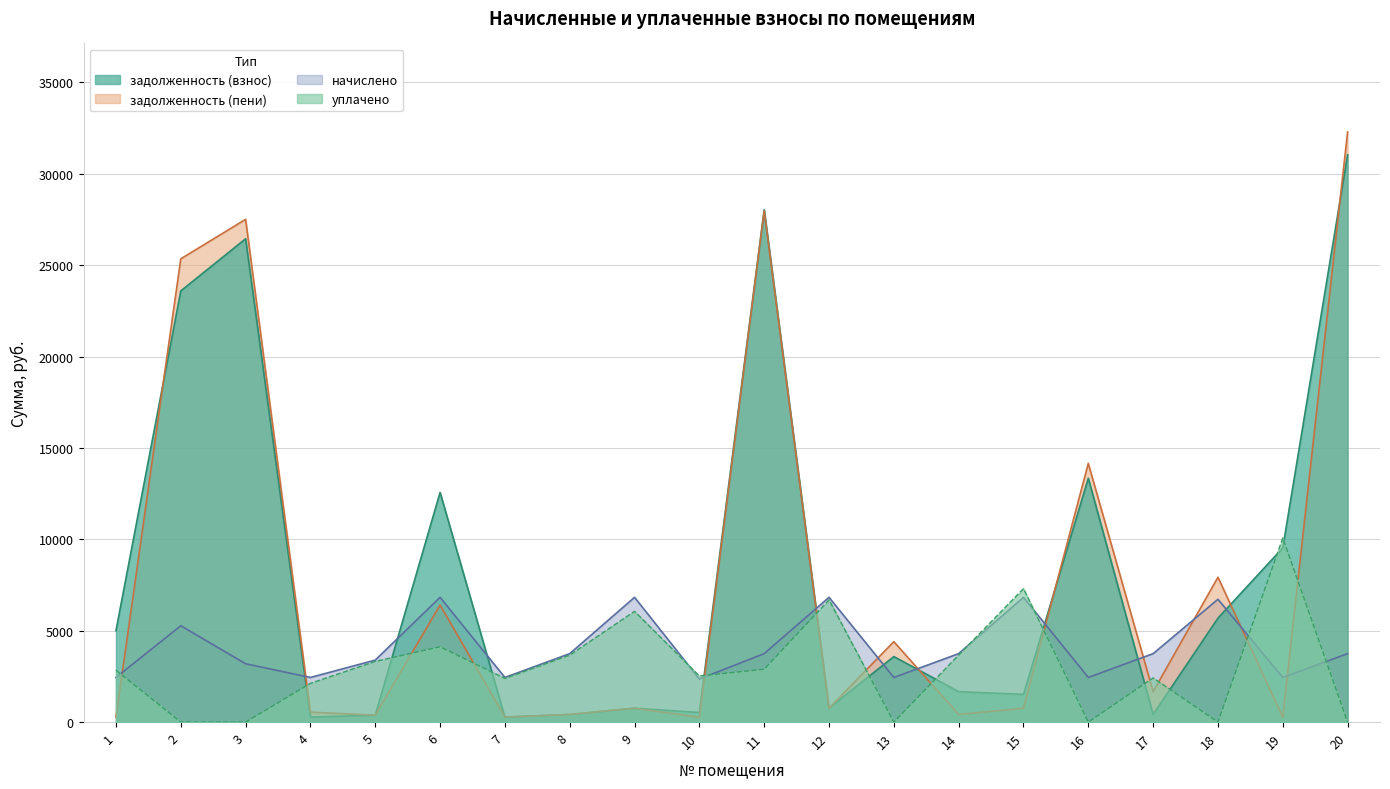

True or false: задолженность (пени) has a value of 758.4 at 12.

True